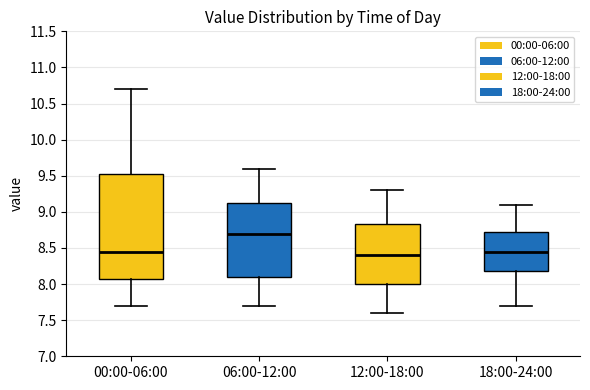

Reading left to right, transcribe this box plot: for each box, give where its median line is, the range the box spans, and where its two whiskers end, as read against the y-axis. The values are not printed on the chart, so give them approximately, as read against the axis.

00:00-06:00: median 8.45, box 8.10 to 9.55, whiskers 7.70 to 10.70
06:00-12:00: median 8.70, box 8.10 to 9.15, whiskers 7.70 to 9.60
12:00-18:00: median 8.40, box 8.00 to 8.85, whiskers 7.60 to 9.30
18:00-24:00: median 8.45, box 8.20 to 8.75, whiskers 7.70 to 9.10